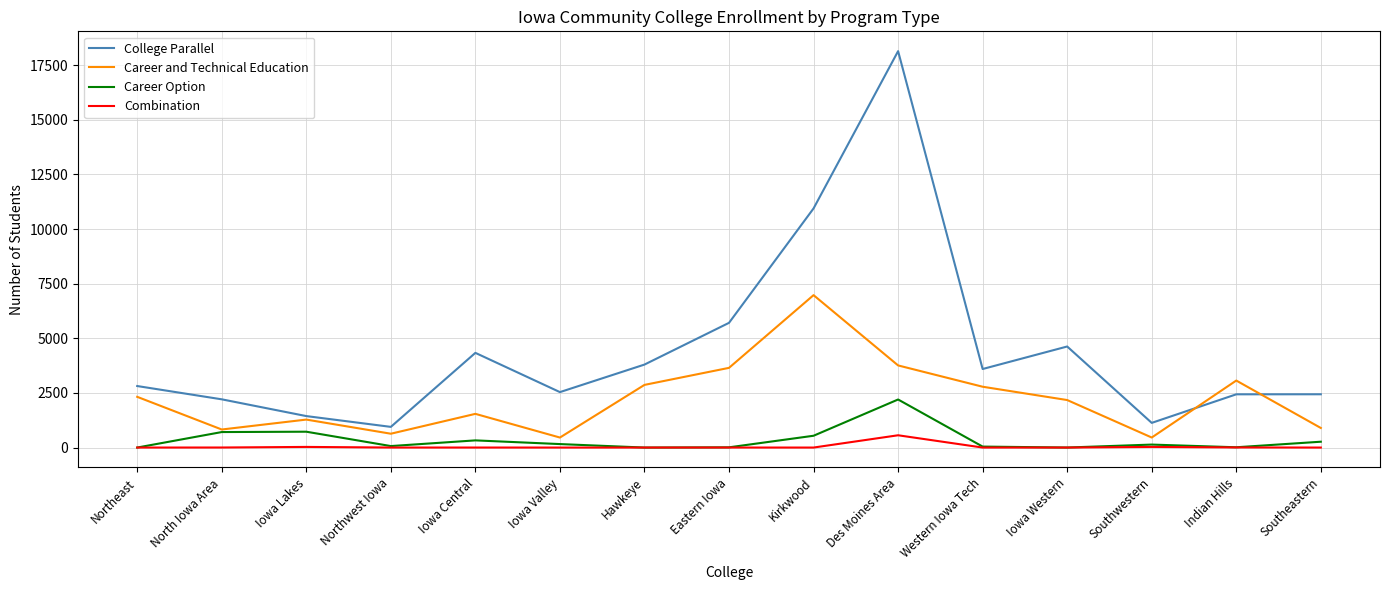

What is the spread (max minus min) of values at Southeastern?

2438